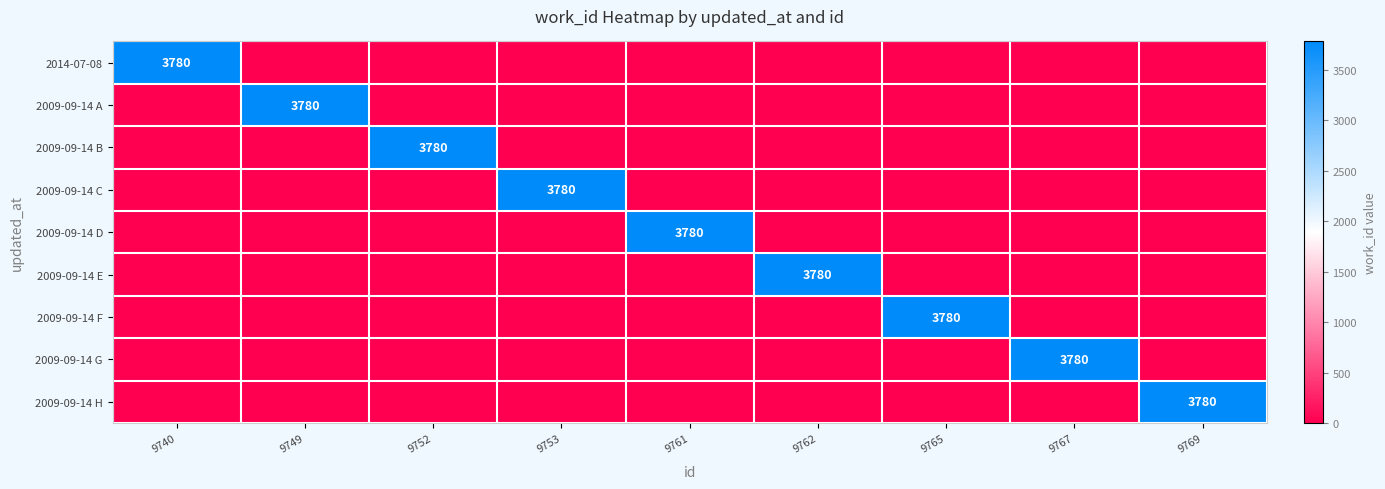

How many positive values does the 2009-09-14 A series have?

1